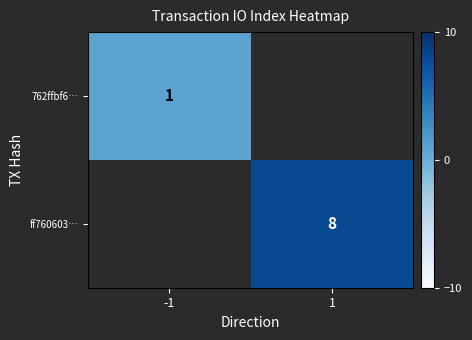

True or false: 762ffbf6… has a value of 1 at -1.

True